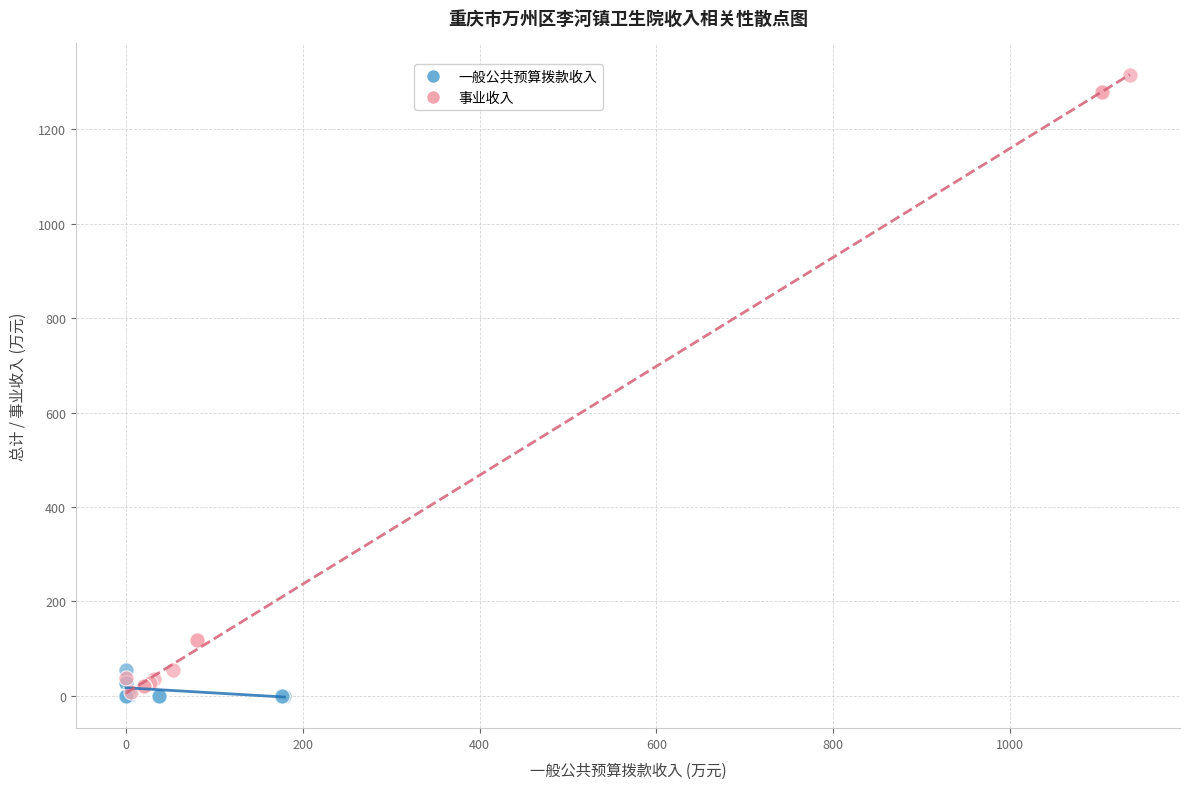

Which series contains the highest Y value?

事业收入